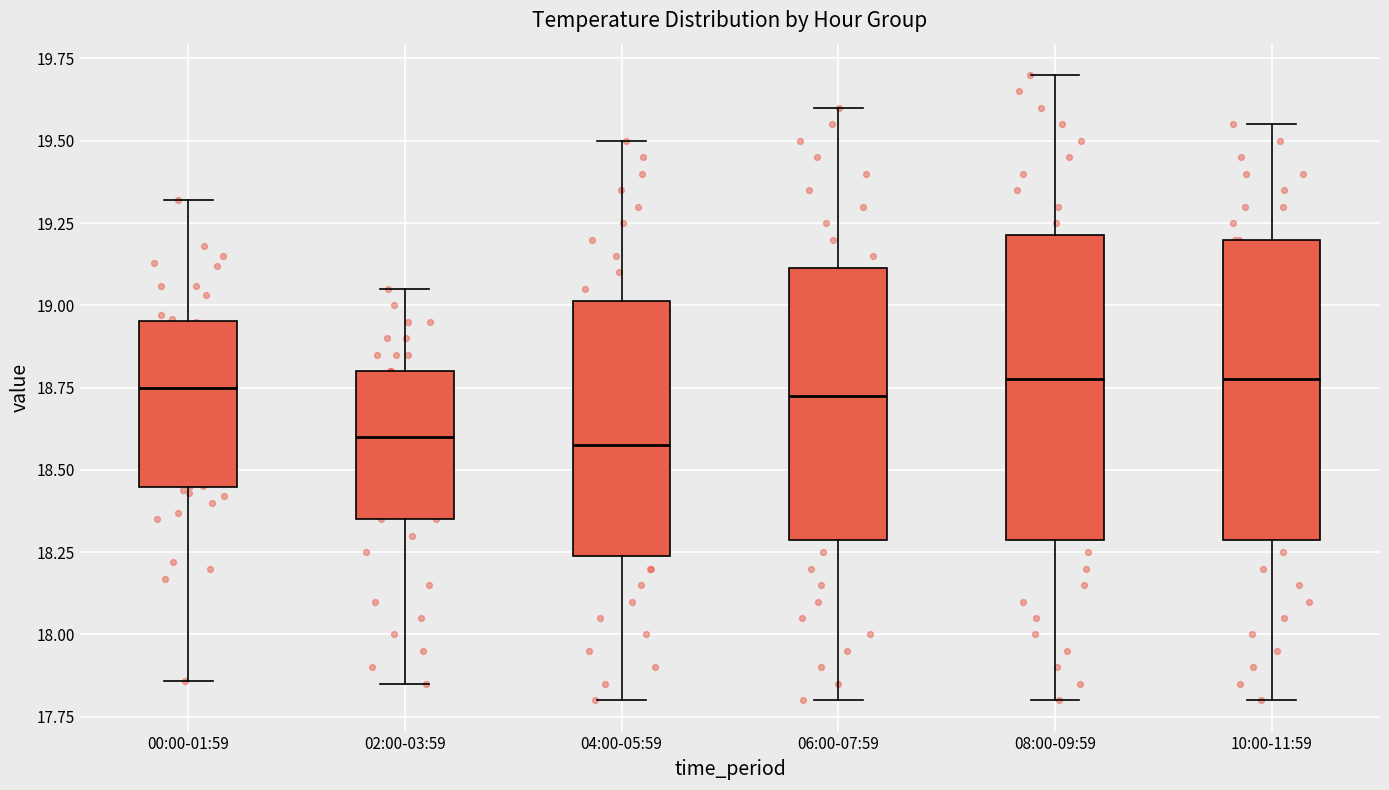

Where does the lower whisker of the box for 06:00-07:59 end on the y-axis? The values are not printed on the chart, so give them approximately, as read against the axis.

17.80